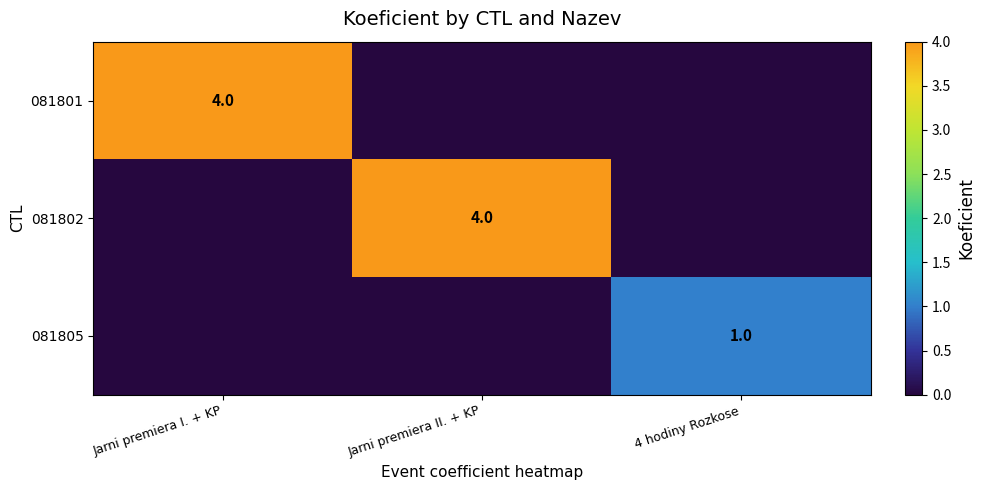

Is it true that 081801 equals 4 at Jarni premiera I. + KP?

True